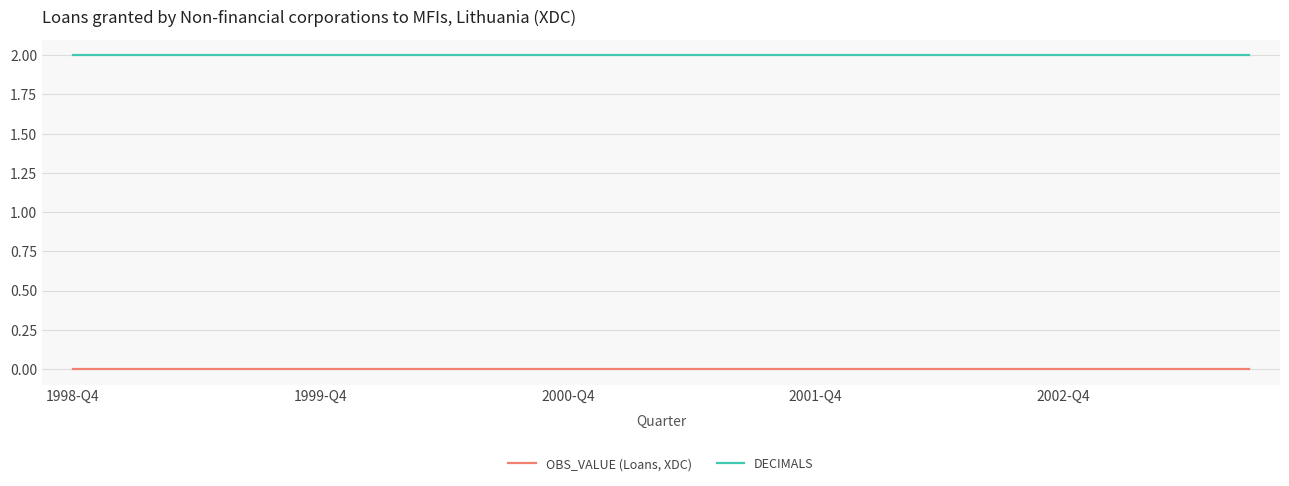

True or false: DECIMALS and OBS_VALUE (Loans, XDC) intersect in this chart.

False